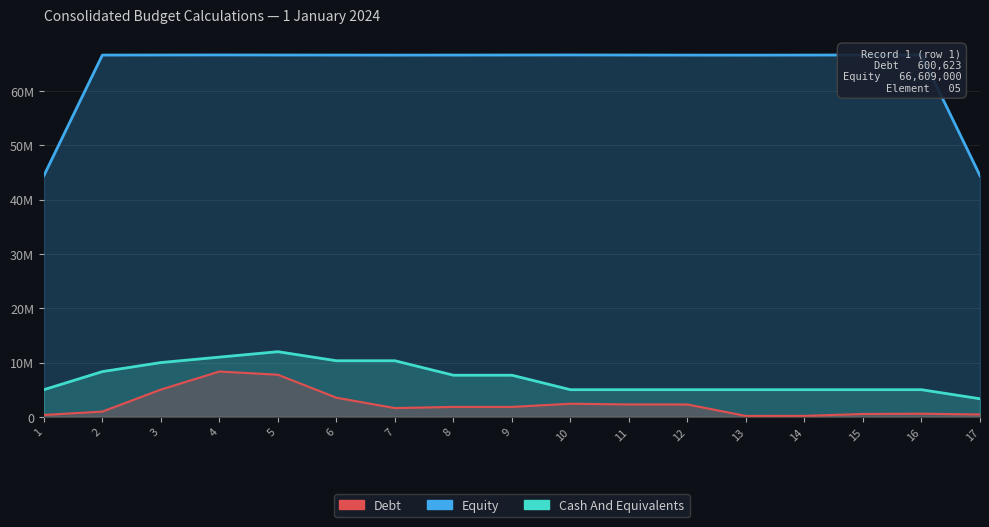

Is the value of Debt at 14 greater than the value of Equity at 17?

No